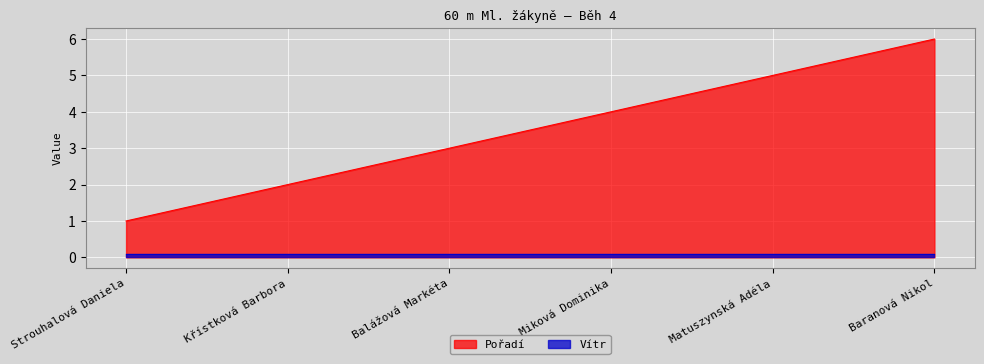

Reading left to right, what are all the values shown in this chart?

Strouhalová Daniela=1	Křístková Barbora=2	Balážová Markéta=3	Miková Dominika=4	Matuszynská Adéla=5	Baranová Nikol=6